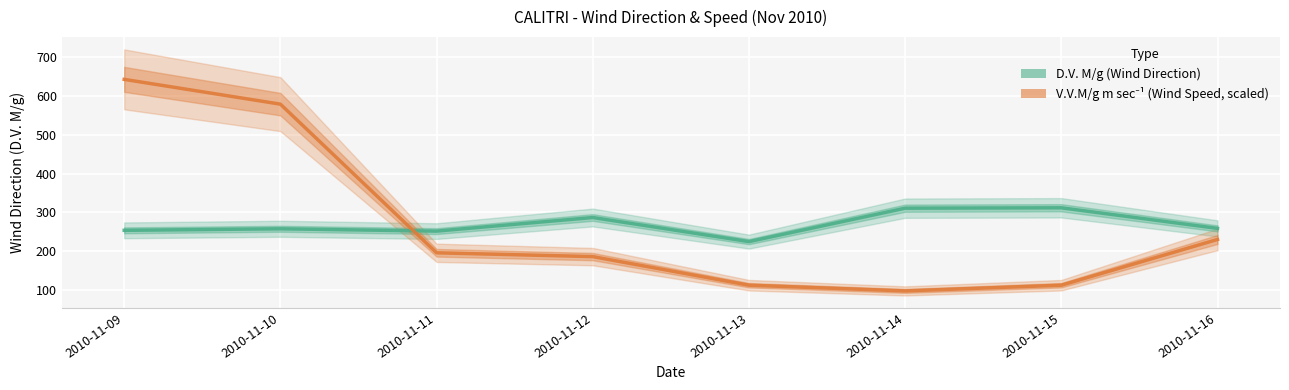

Reading right to left, list all the values displayed in this chart.

D.V. M/g: 259.0	312.0	311.0	225.0	287.0	252.0	258.0	254.0
V.V.M/g m sec⁻¹: 230.5	112.8	98.1	112.8	186.4	196.2	578.7	642.5